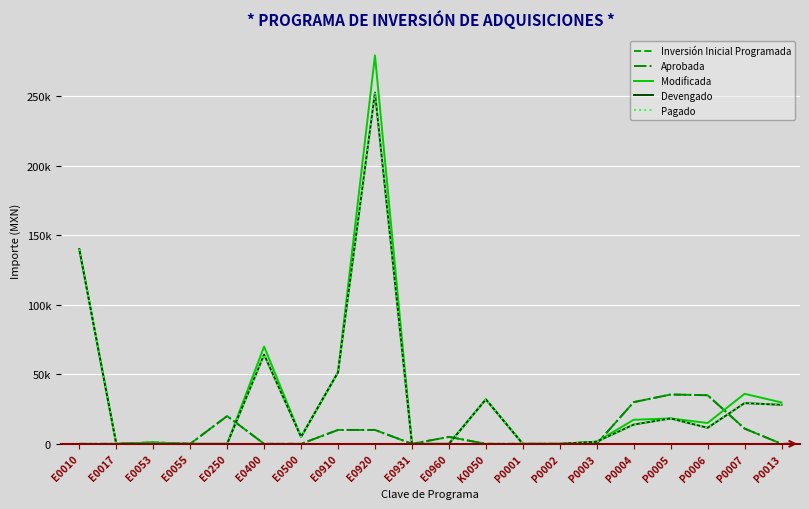

Does the chart display data point markers on the line(s)?

No